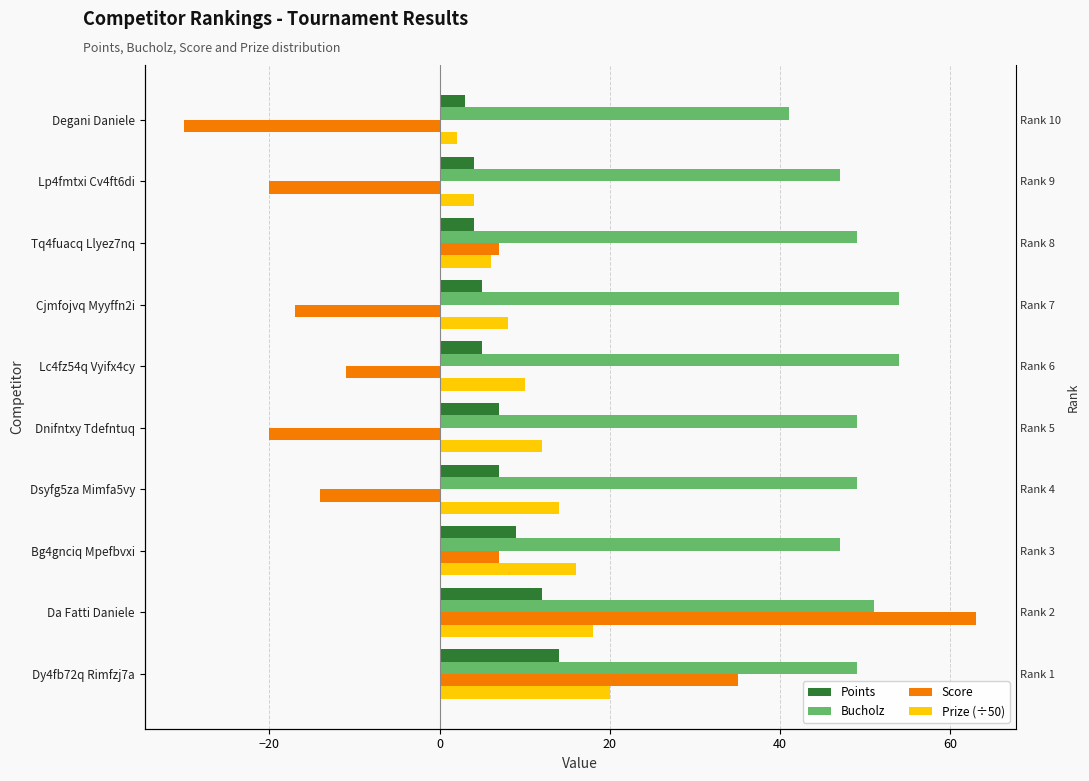

What is the smallest value displayed?

-30